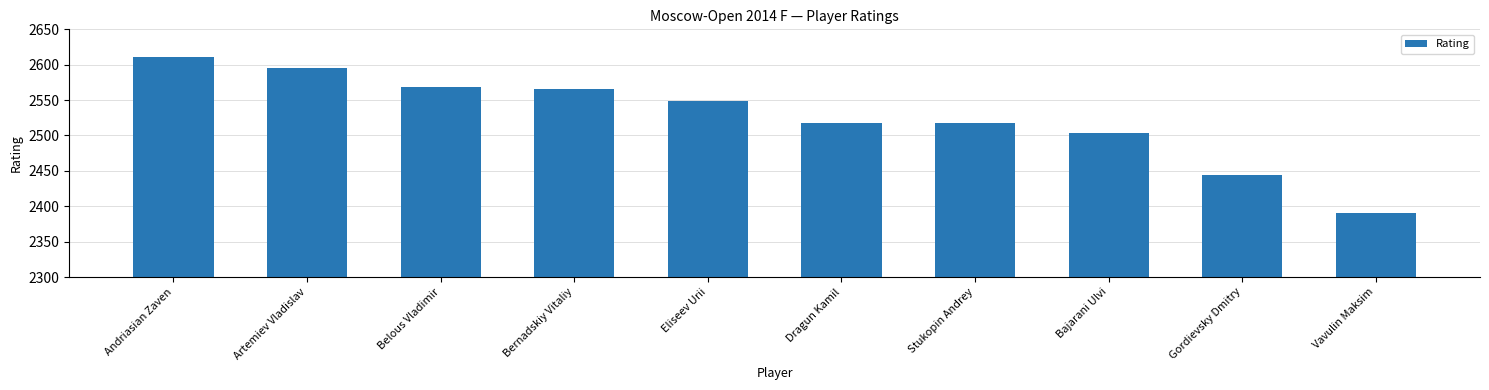

Which label corresponds to the smallest value in the chart?

Vavulin Maksim